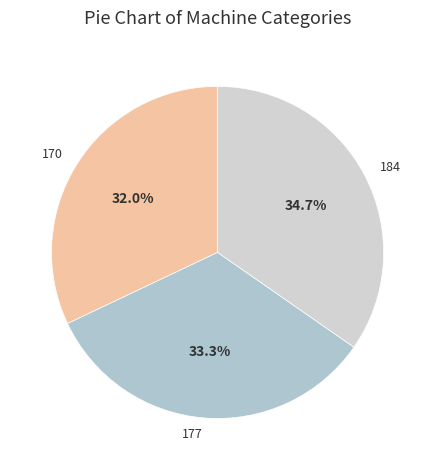

To the nearest percent, what is the average slice percentage?

33%